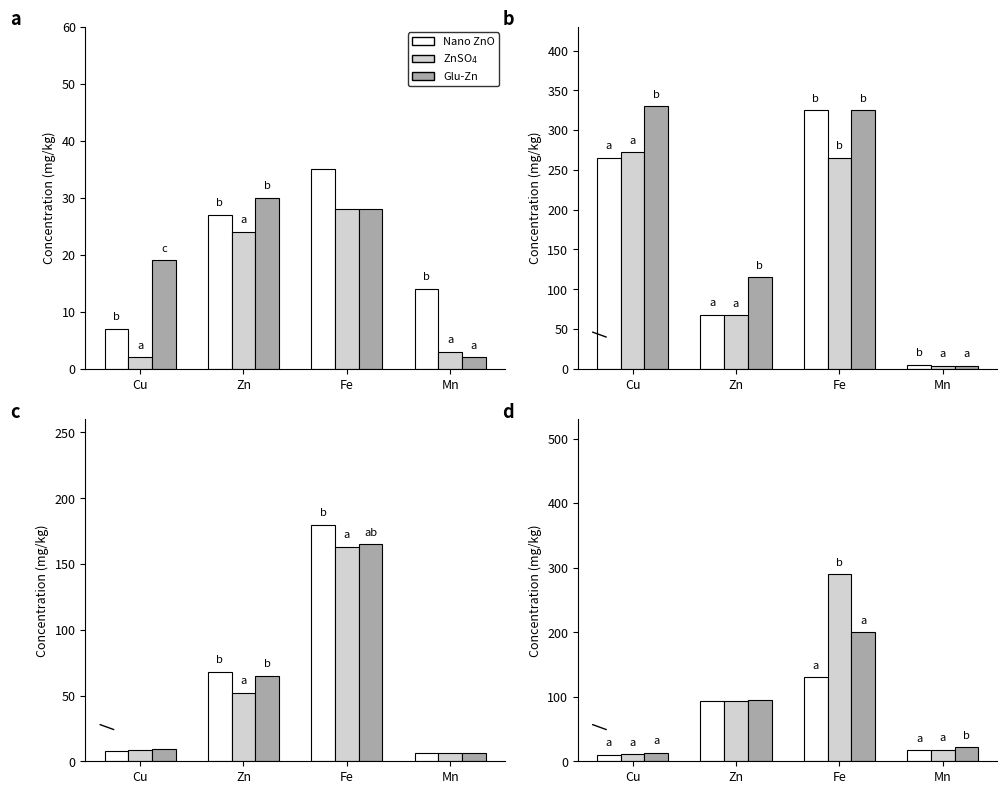

Is it true that Glu-Zn equals 13 at Zn?

False